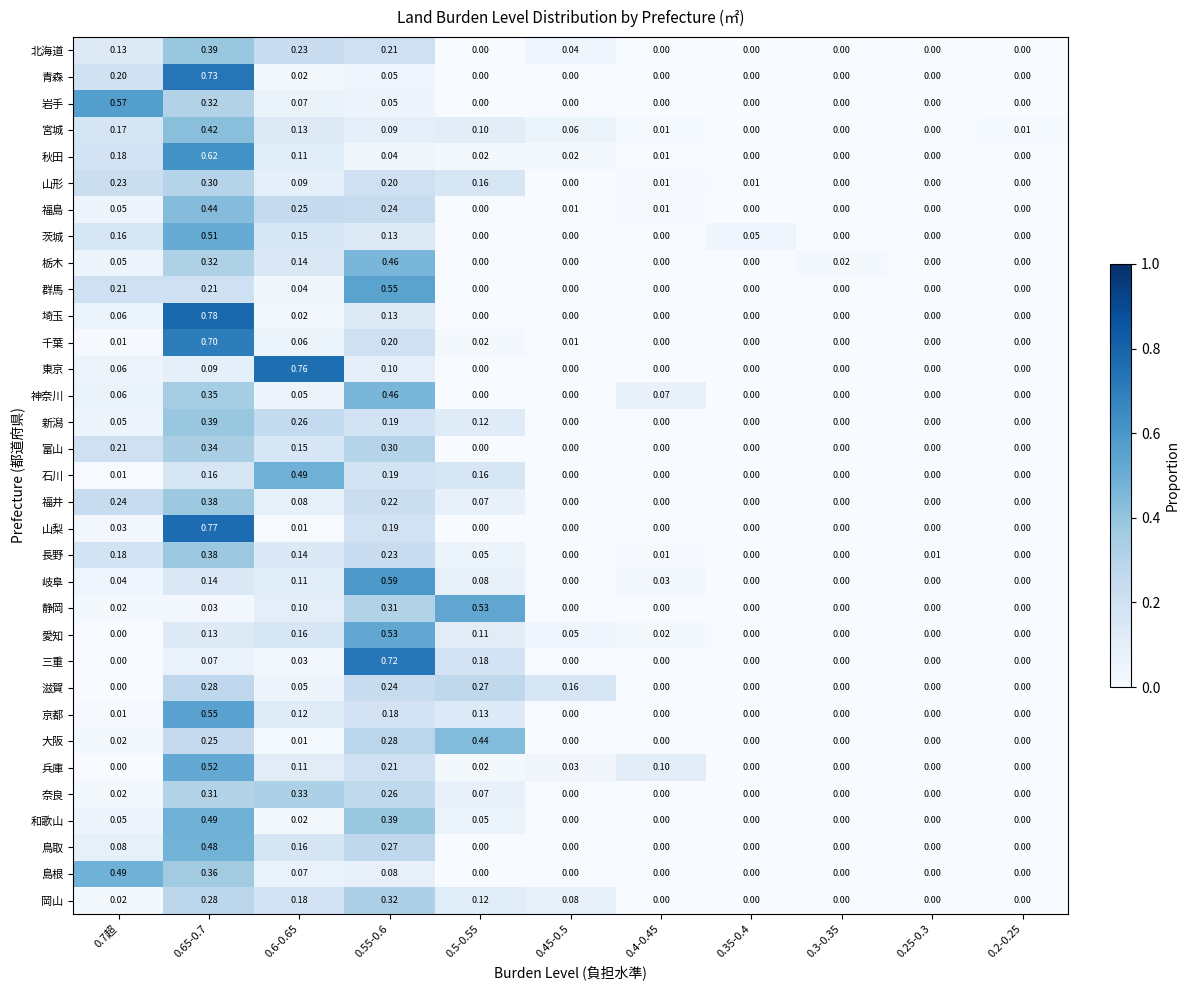

Between 0.6-0.65 and 0.5-0.55, which series saw the biggest shift?

東京